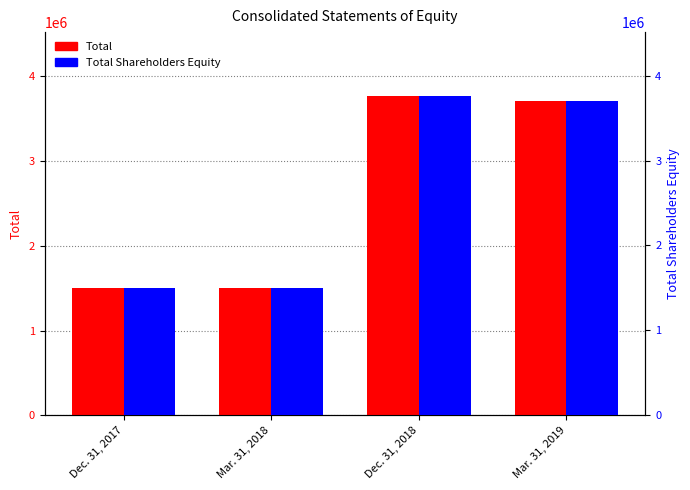

The value of Total at Mar. 31, 2019 is 947195. True or false?

False